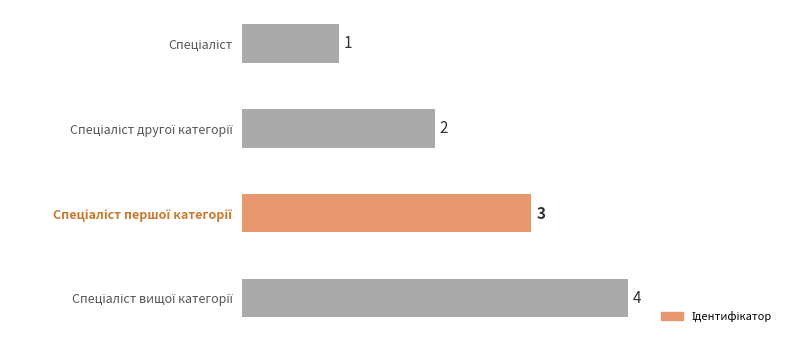

What is the difference between the maximum and minimum values?

3